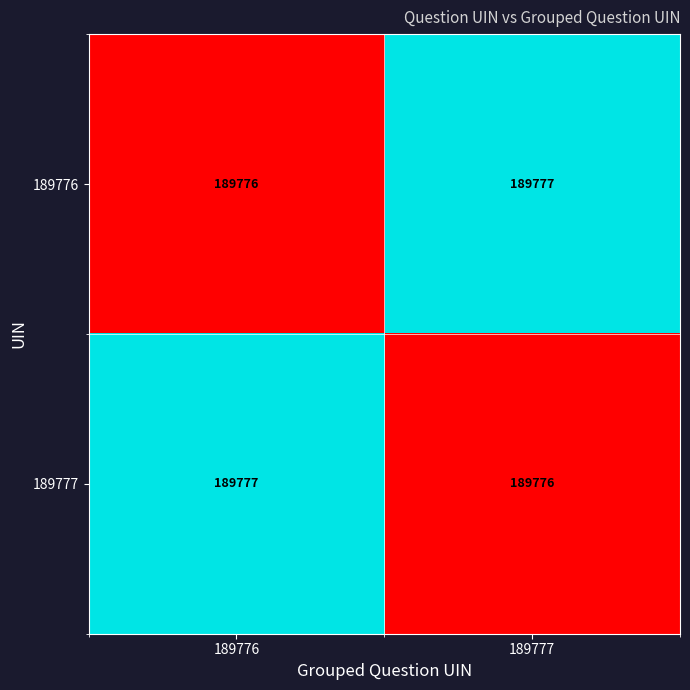

What is the difference between the highest and lowest values at 189777?

1